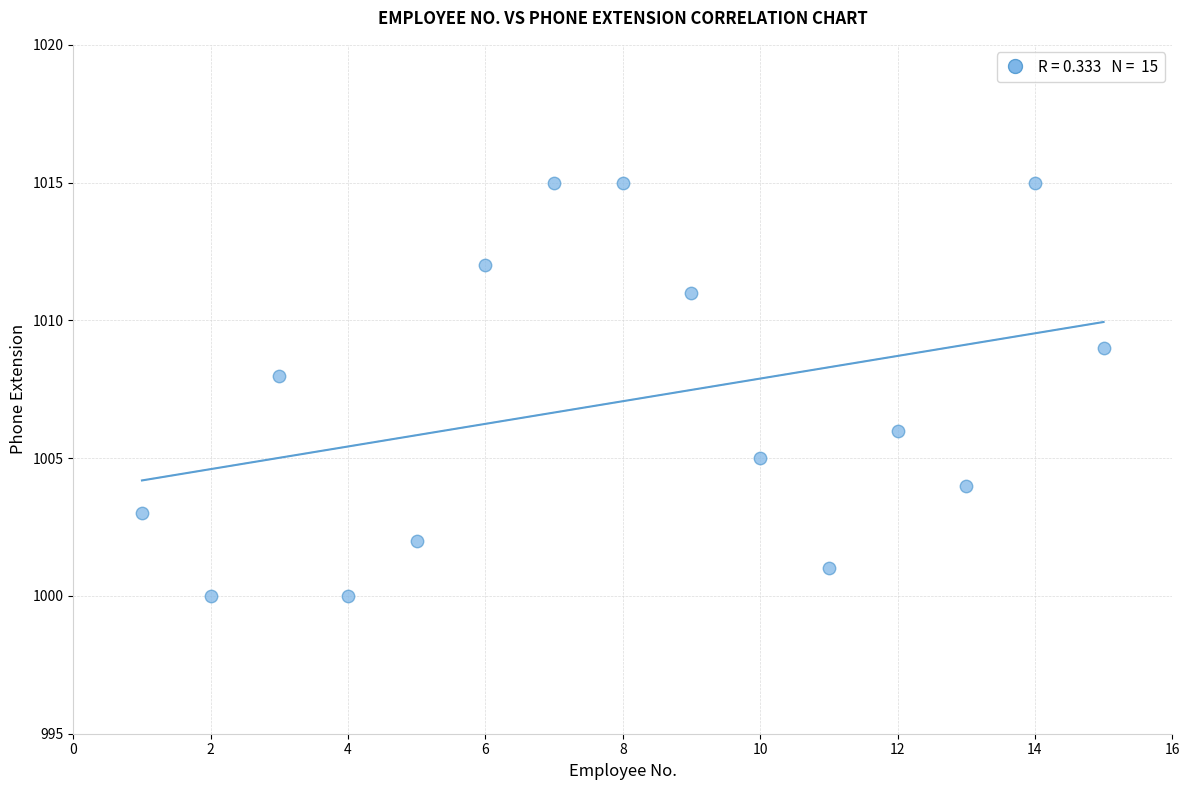

What is the range of X values (max minus min)?

14